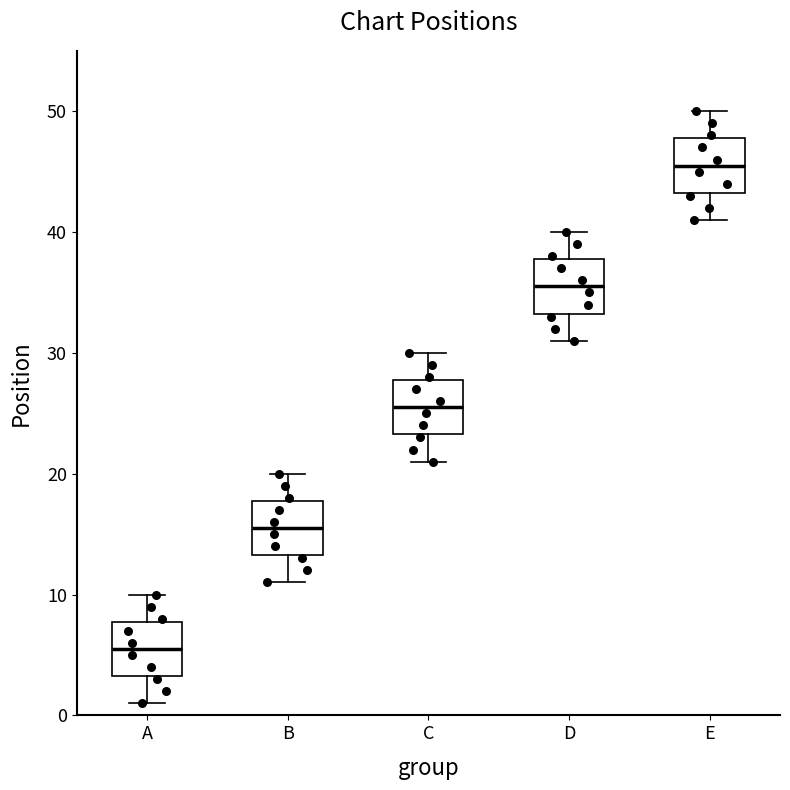

Reading left to right, transcribe this box plot: for each box, give where its median line is, the range the box spans, and where its two whiskers end, as read against the y-axis. The values are not printed on the chart, so give them approximately, as read against the axis.

A: median 6, box 3 to 8, whiskers 1 to 10
B: median 16, box 13 to 18, whiskers 11 to 20
C: median 26, box 23 to 28, whiskers 21 to 30
D: median 36, box 33 to 38, whiskers 31 to 40
E: median 46, box 43 to 48, whiskers 41 to 50